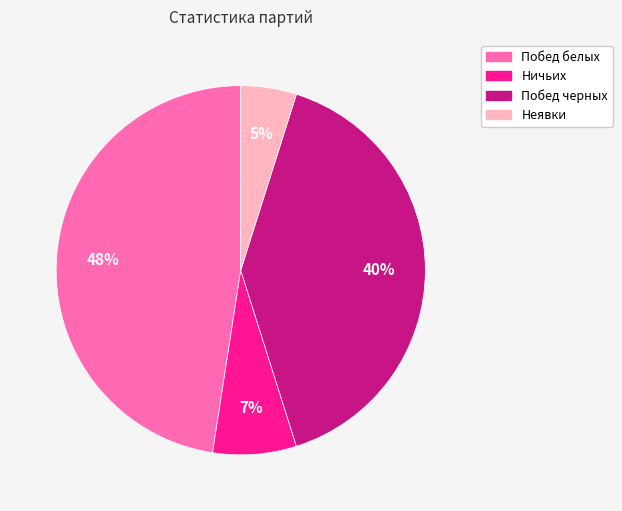

Is Побед черных the majority of the pie?

No